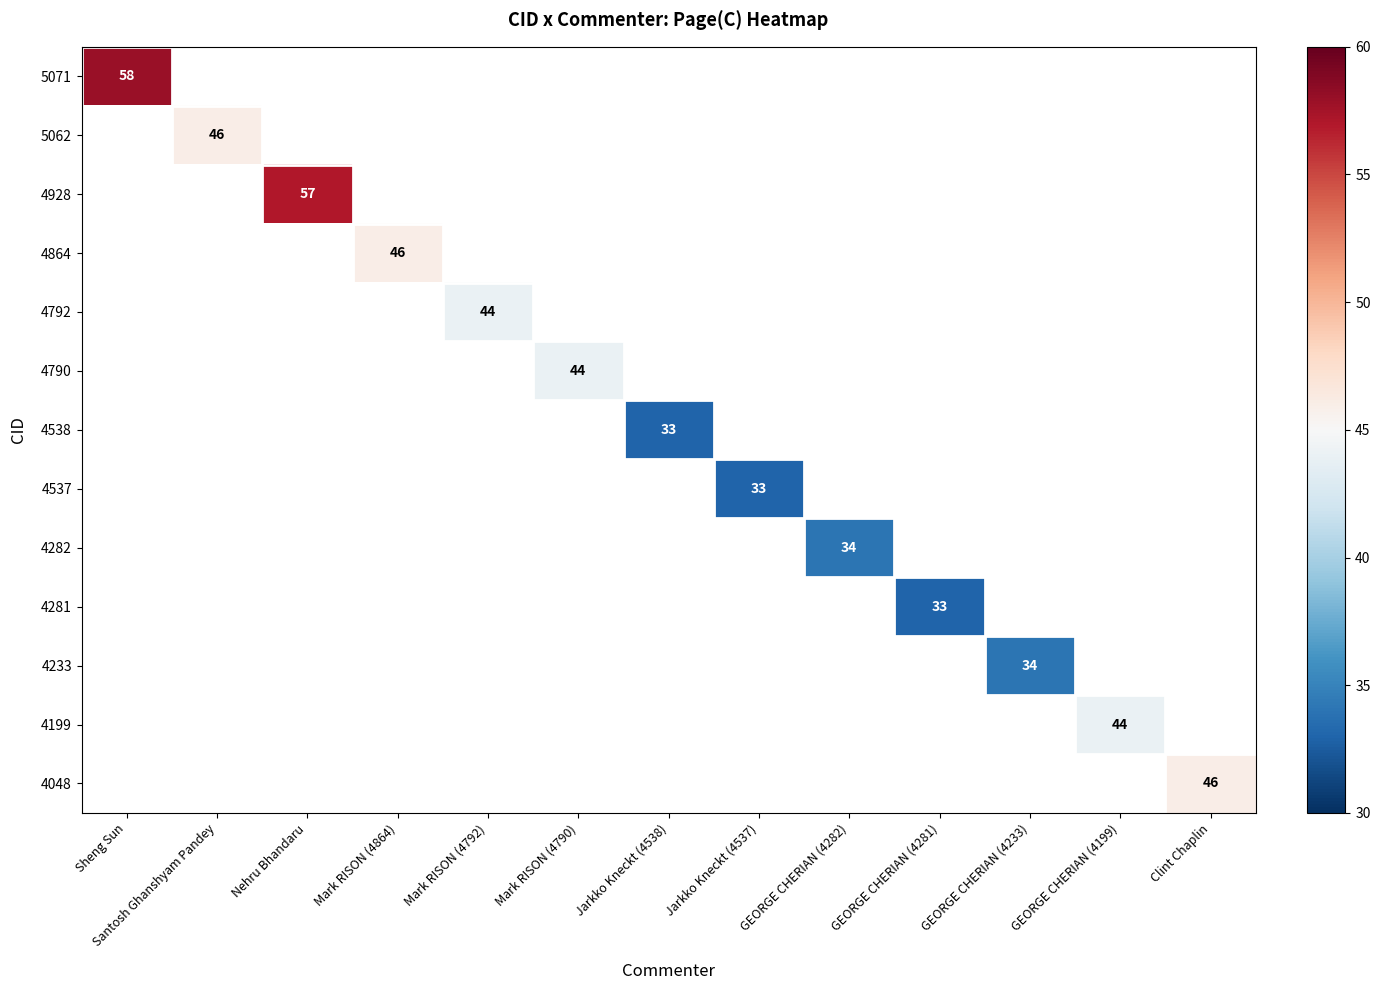

Between Mark RISON (4864) and Santosh Ghanshyam Pandey, which is larger?

Santosh Ghanshyam Pandey